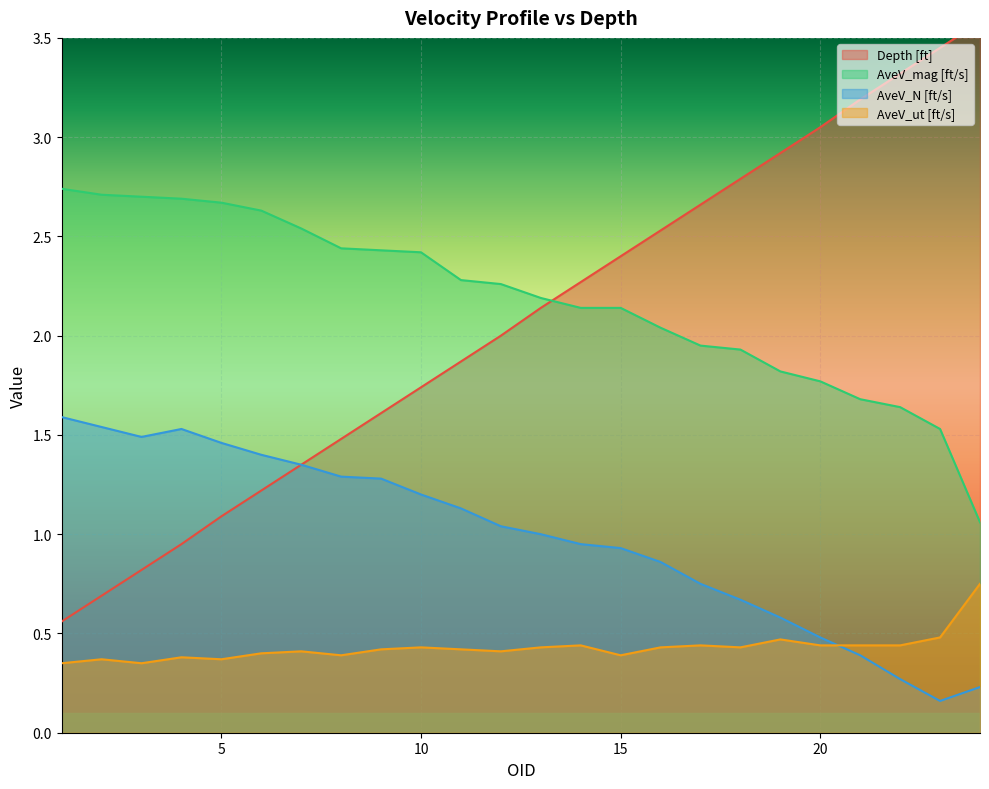

What is the difference between the highest and lowest values at 13?

1.8